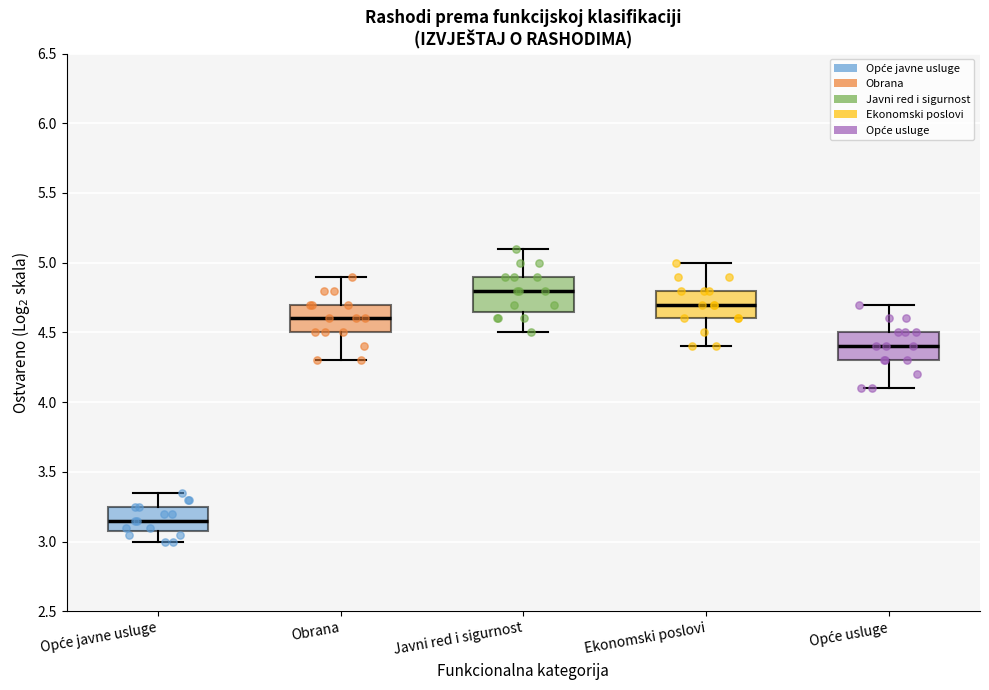

Where does the median line of the box for Obrana sit on the y-axis? The values are not printed on the chart, so give them approximately, as read against the axis.

4.60